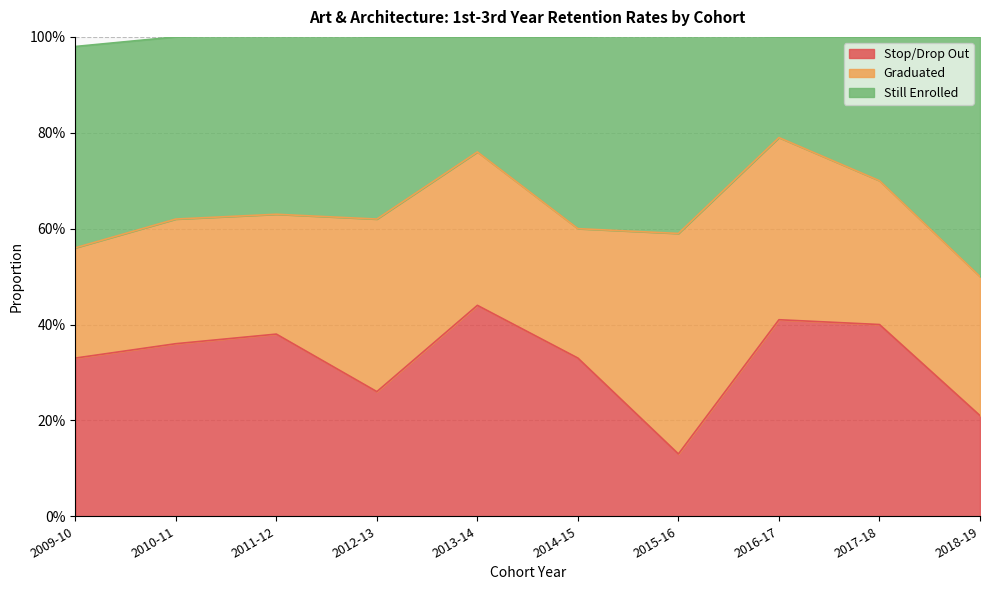

What are all the series names shown in the legend?

Stop/Drop Out, Graduated, Still Enrolled